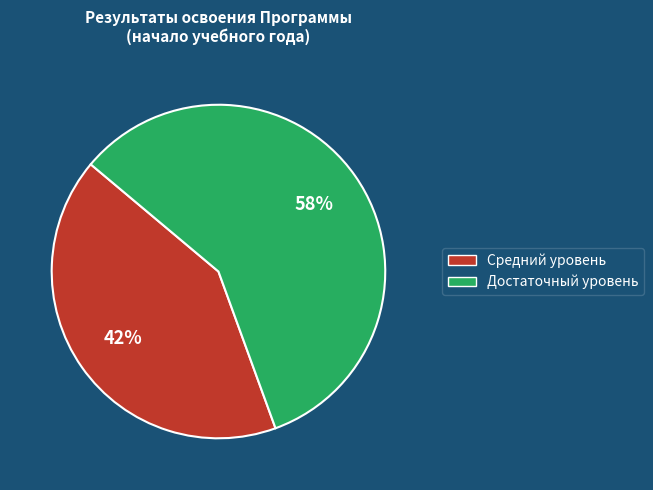

Is the sum of Средний уровень and Достаточный уровень greater than half?

Yes